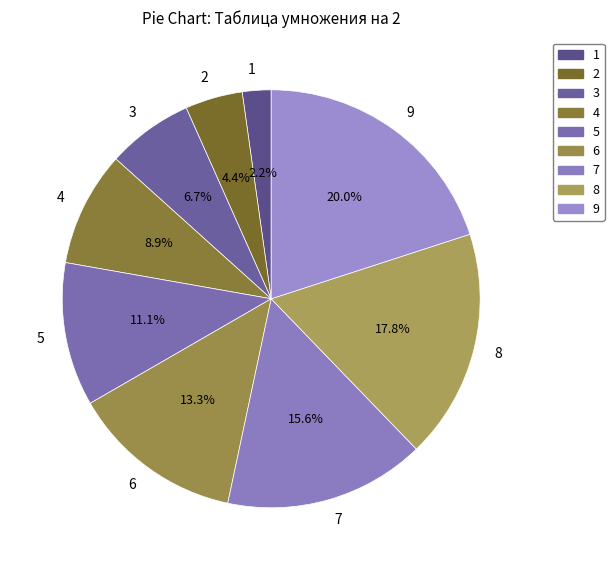

What is the smallest slice in the pie chart?

1